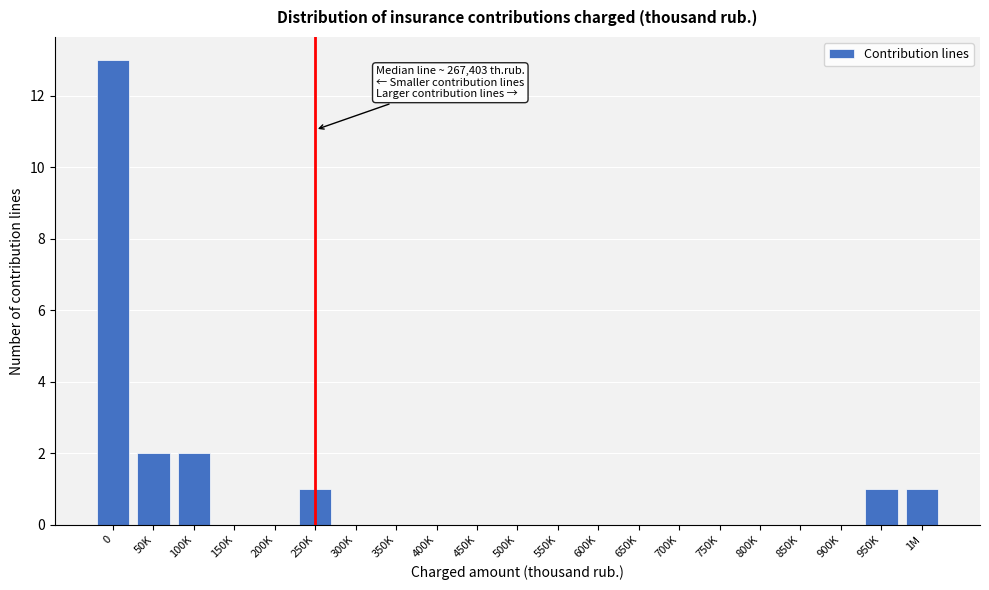

Reading left to right, what are all the values shown in this chart?

0=13	50K=2	100K=2	150K=0	200K=0	250K=1	300K=0	350K=0	400K=0	450K=0	500K=0	550K=0	600K=0	650K=0	700K=0	750K=0	800K=0	850K=0	900K=0	950K=1	1M=1